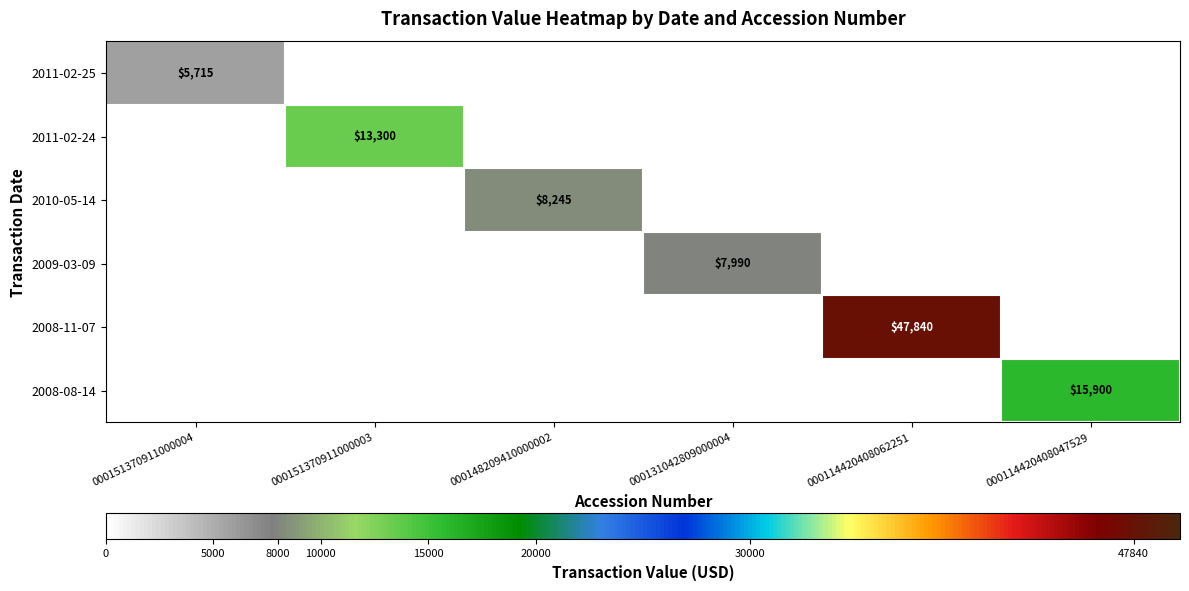

Which series has the largest total across all categories?

2008-11-07